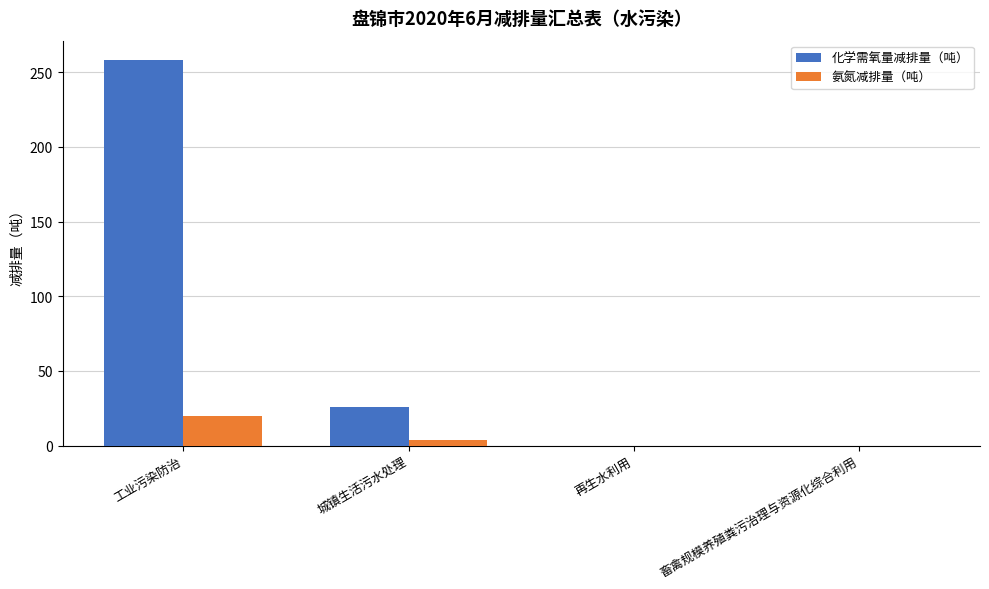

What is the highest value of the 氨氮减排量（吨） series?

20.0